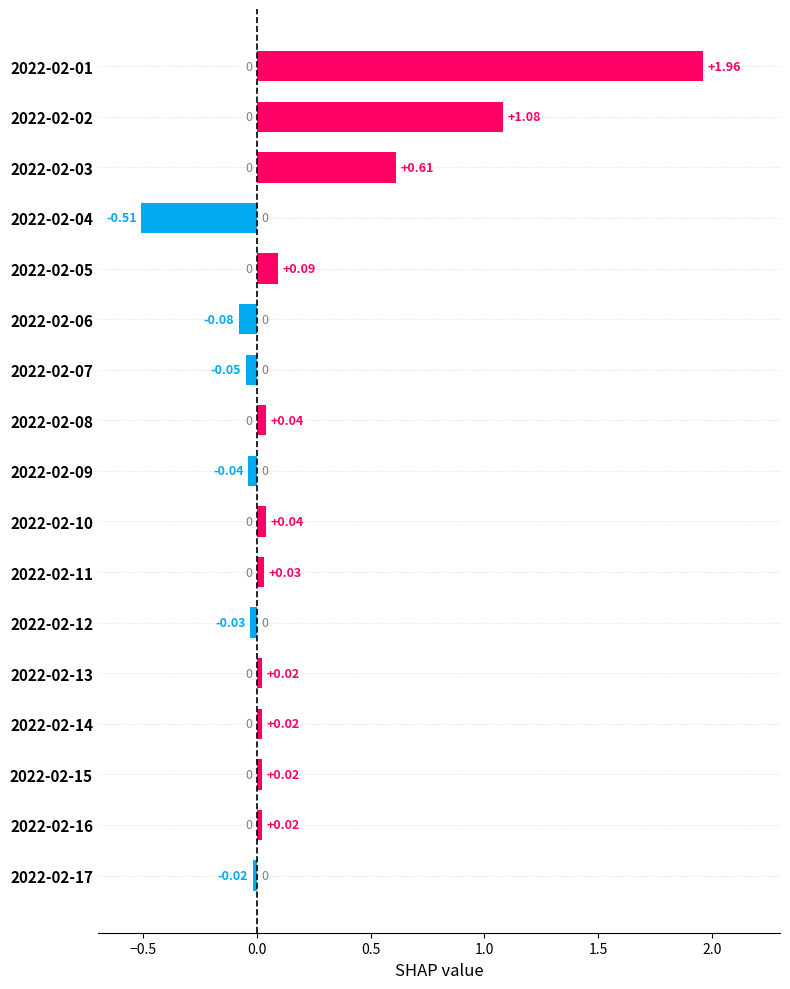

Between 2022-02-06 and 2022-02-04, which is larger?

2022-02-06